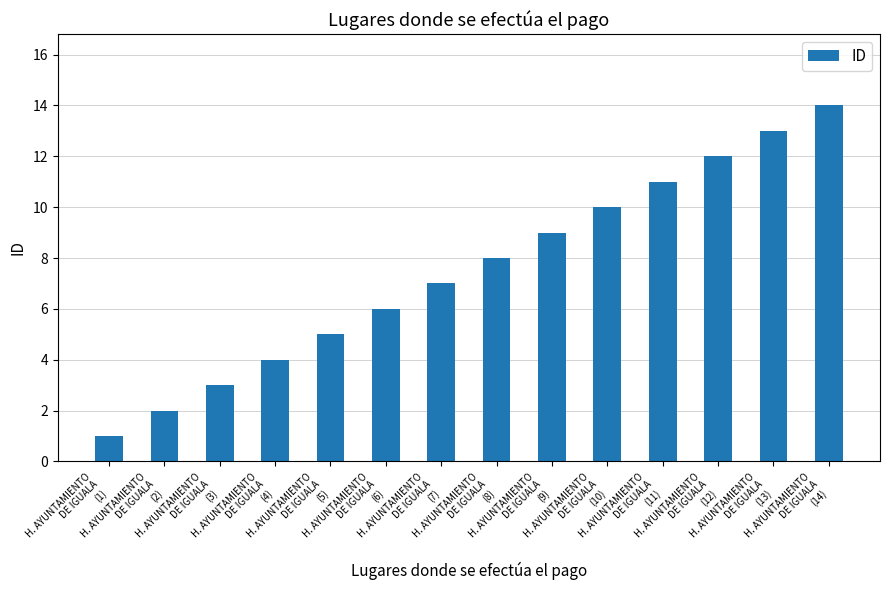

What is the label of the 5th bar from the right?

H. AYUNTAMIENTO
DE IGUALA
(10)